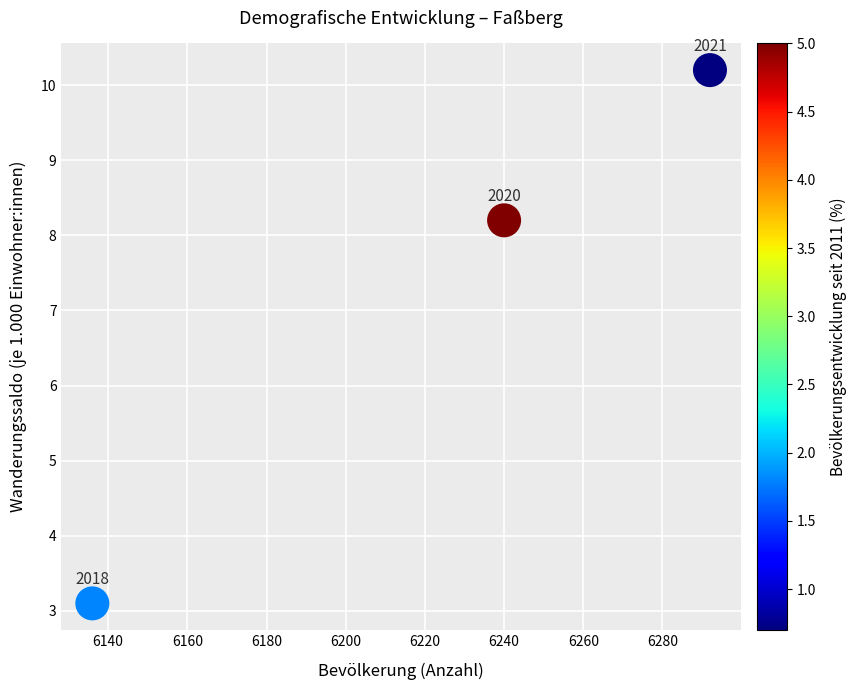

What is the range of X values (max minus min)?

156.0